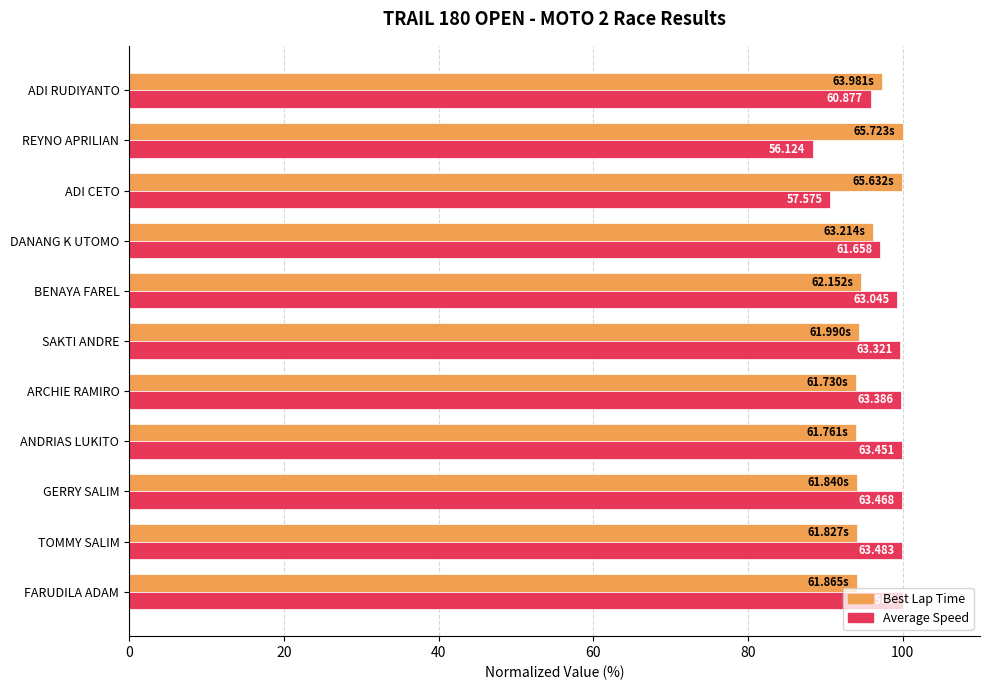

Does the chart contain any negative values?

No